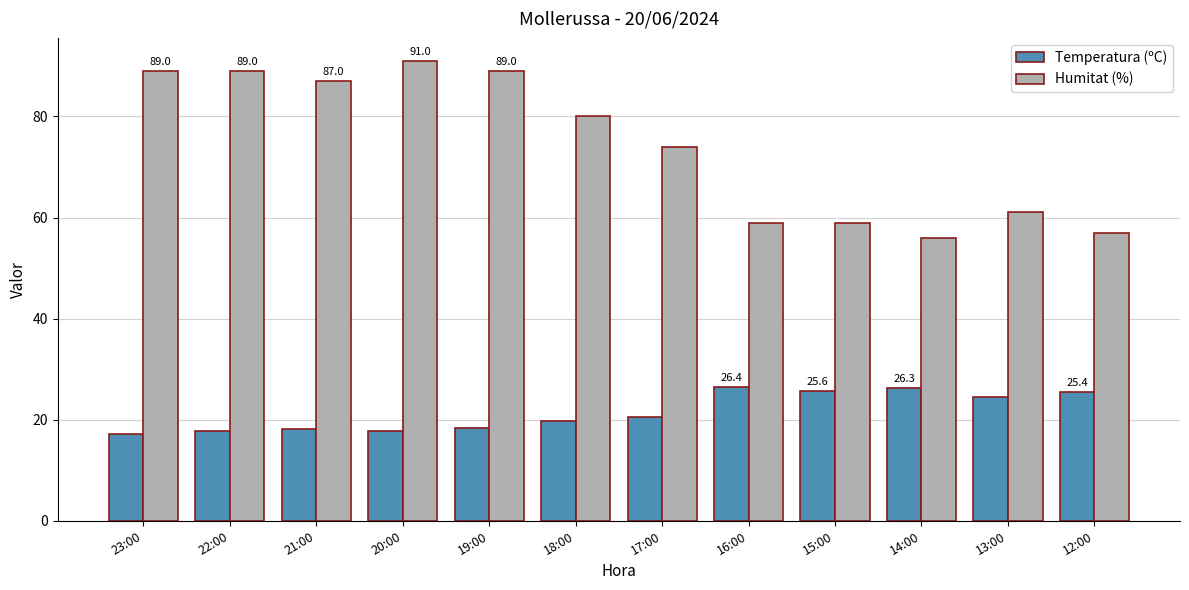

Between 22:00 and 13:00, which series saw the biggest shift?

Humitat (%)